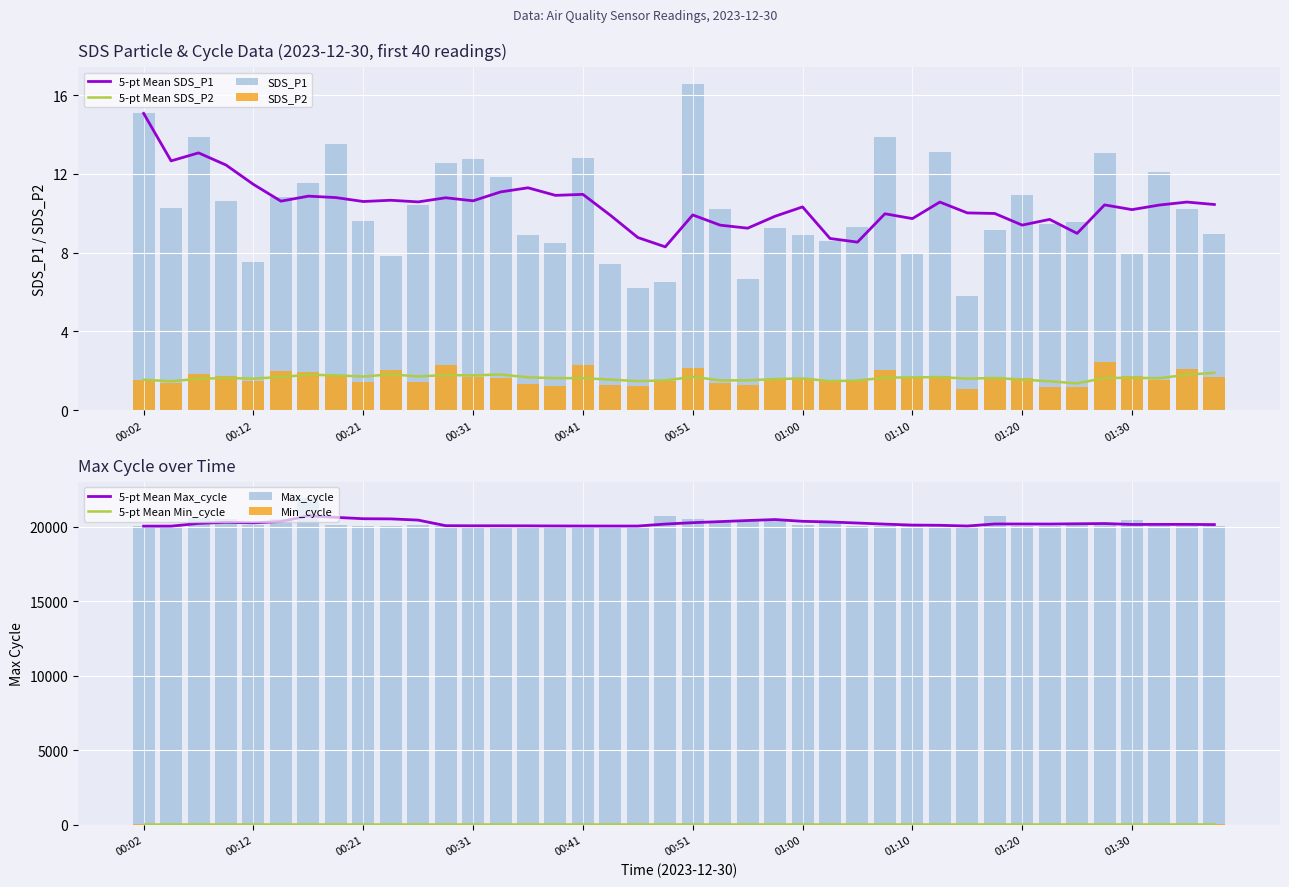

At which label is SDS_P2 closest to 1?

01:15